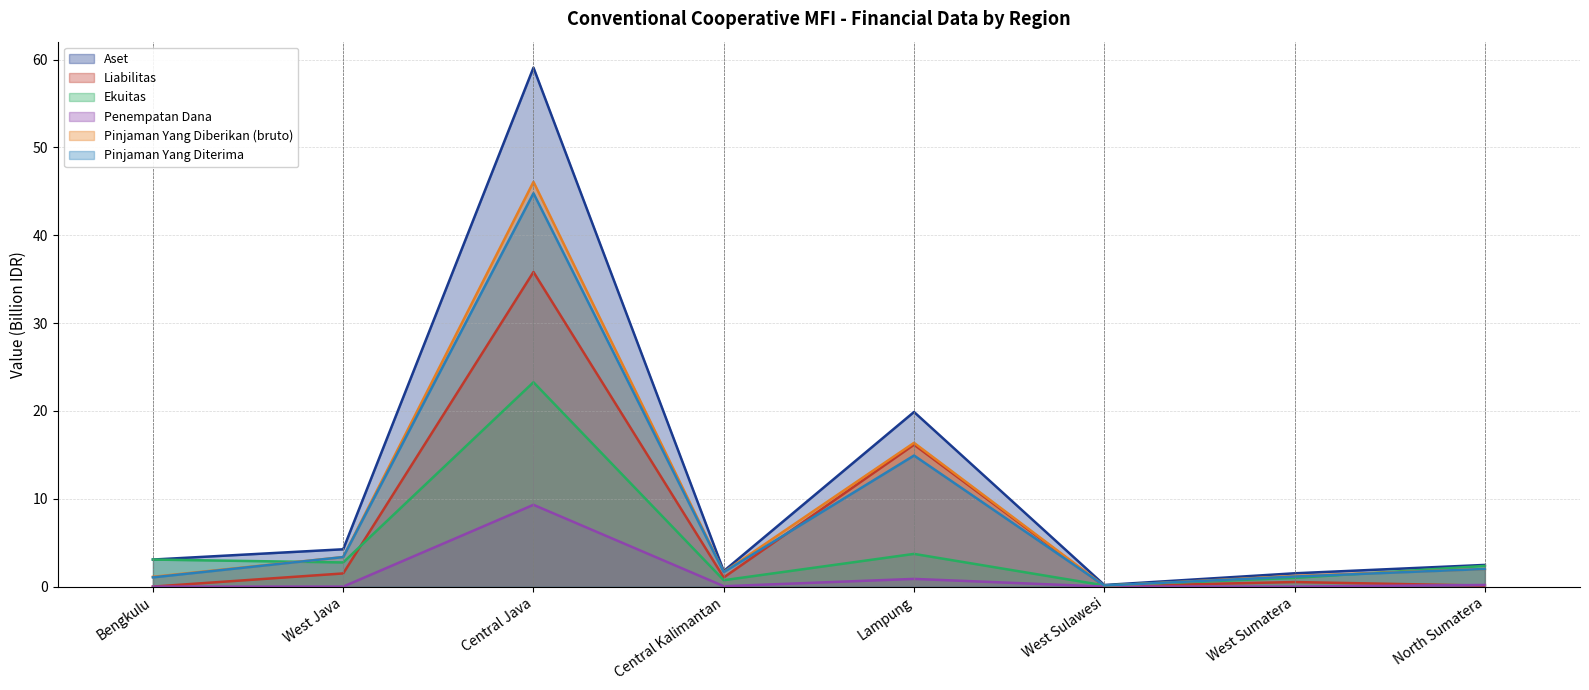

Which series has the largest total across all categories?

Aset